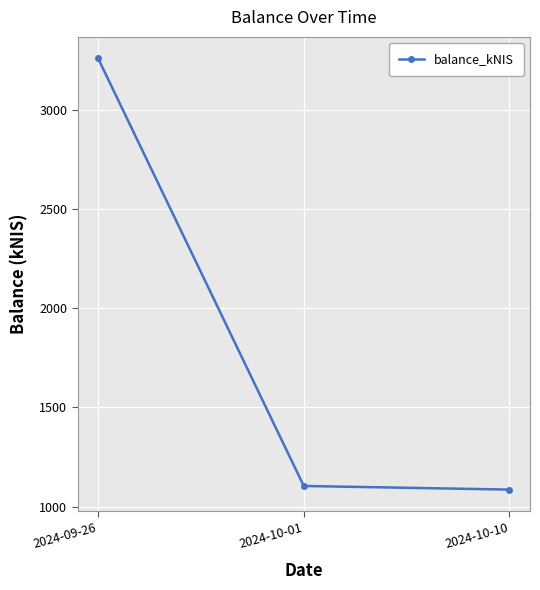

What is the sum of the values at 2024-10-01 and 2024-09-26?

4361.8